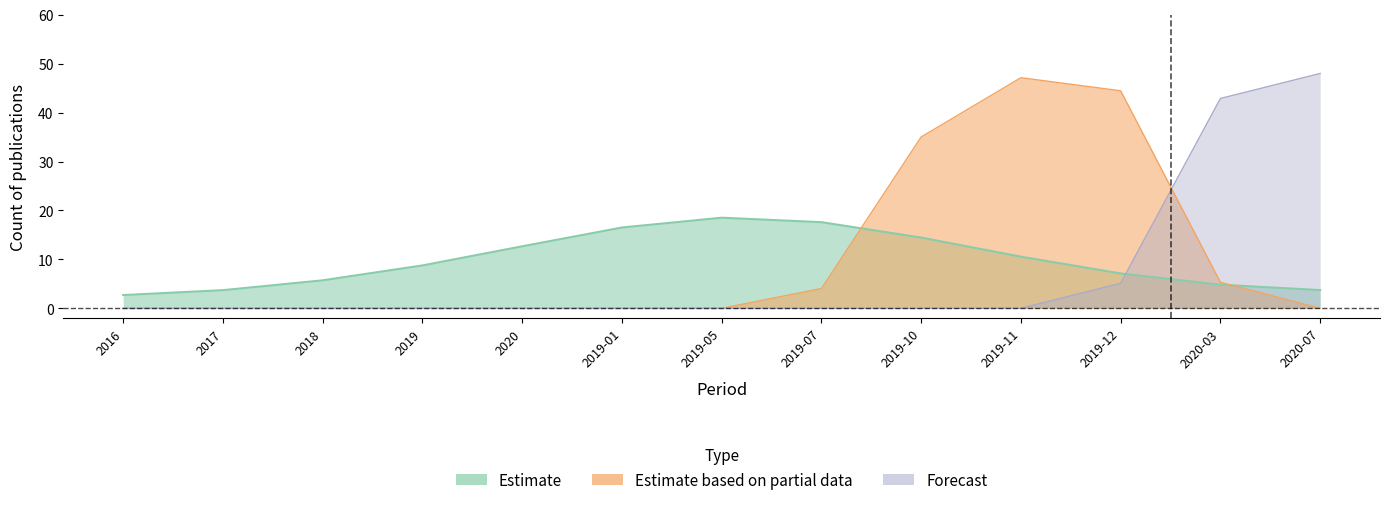

Reading left to right, what are all the values shown in this chart?

Estimate: 2016=2.7	2017=3.7	2018=5.7	2019=8.8	2020=12.7	2019-01=16.5	2019-05=18.5	2019-07=17.6	2019-10=14.5	2019-11=10.6	2019-12=7.1	2020-03=4.8	2020-07=3.7
Estimate based on partial data: 2016=0.0	2017=0.0	2018=0.0	2019=0.0	2020=0.0	2019-01=0.0	2019-05=0.0	2019-07=4.1	2019-10=35.0	2019-11=47.1	2019-12=44.4	2020-03=5.3	2020-07=0.0
Forecast: 2016=0.0	2017=0.0	2018=0.0	2019=0.0	2020=0.0	2019-01=0.0	2019-05=0.0	2019-07=0.0	2019-10=0.0	2019-11=0.0	2019-12=5.1	2020-03=42.9	2020-07=48.0